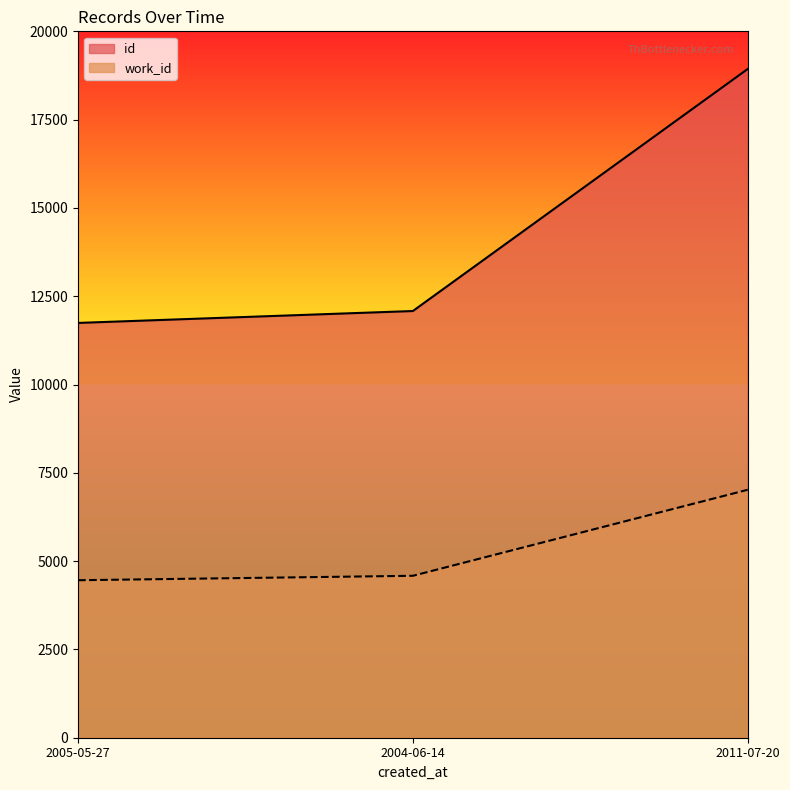

Reading left to right, extract all data points from this chart.

id: 2005-05-27=11744	2004-06-14=12081	2011-07-20=18934
work_id: 2005-05-27=4459	2004-06-14=4585	2011-07-20=7020